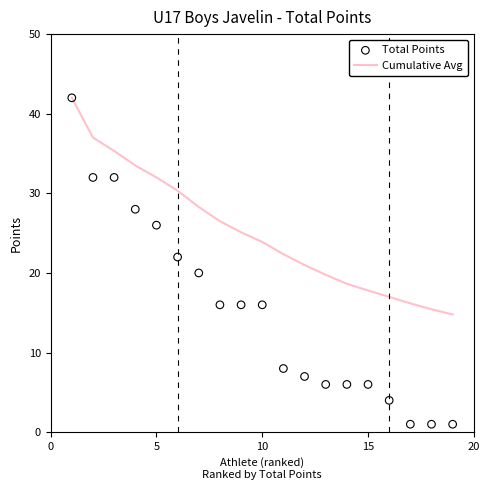

At how many categories does at least one series exceed 21?

11